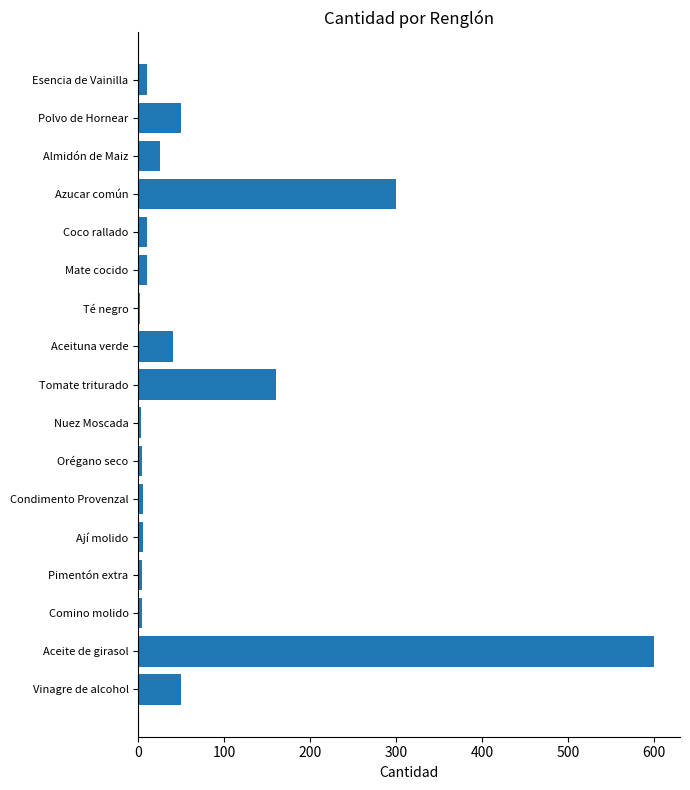

What is the sum of all values?

1282